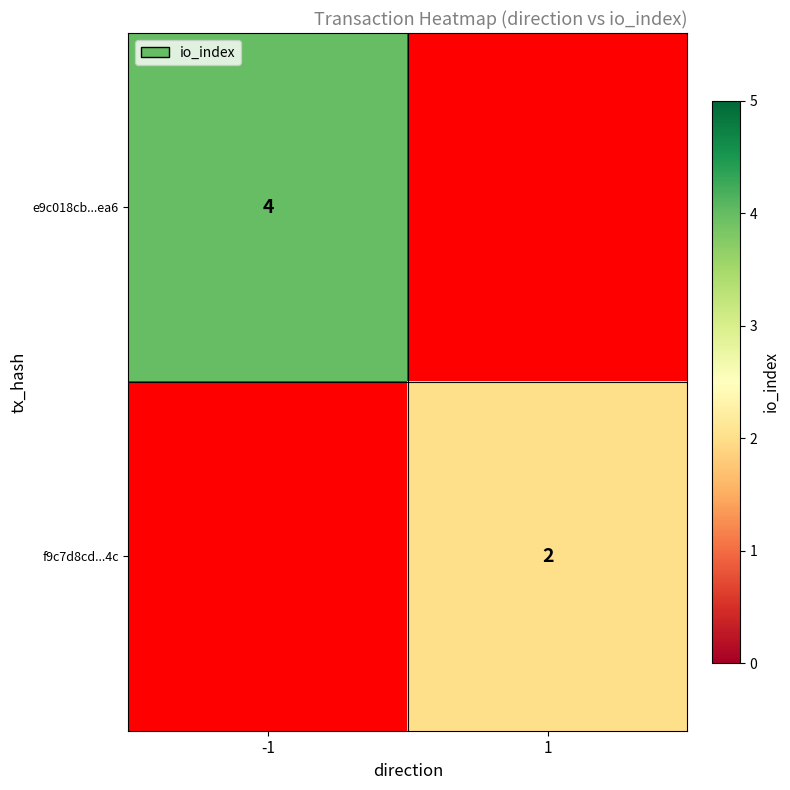

Is the value of f9c7d8cd...4c at 1 greater than the value of e9c018cb...ea6 at -1?

No